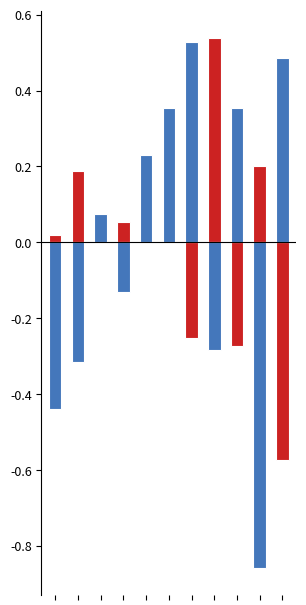

The value of Daniel Michael Crouse at 0 is -0.2. True or false?

False